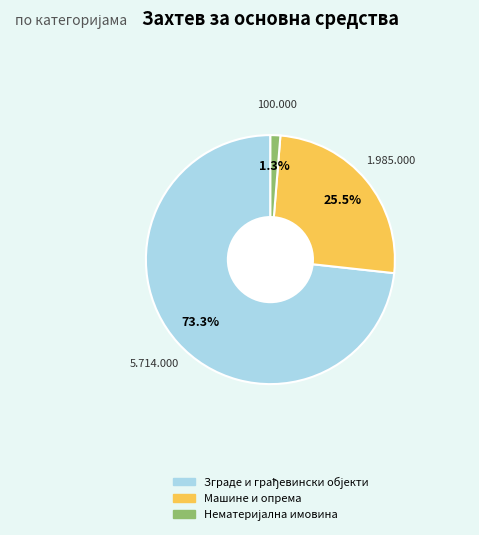

Is there a majority slice in this chart?

Yes